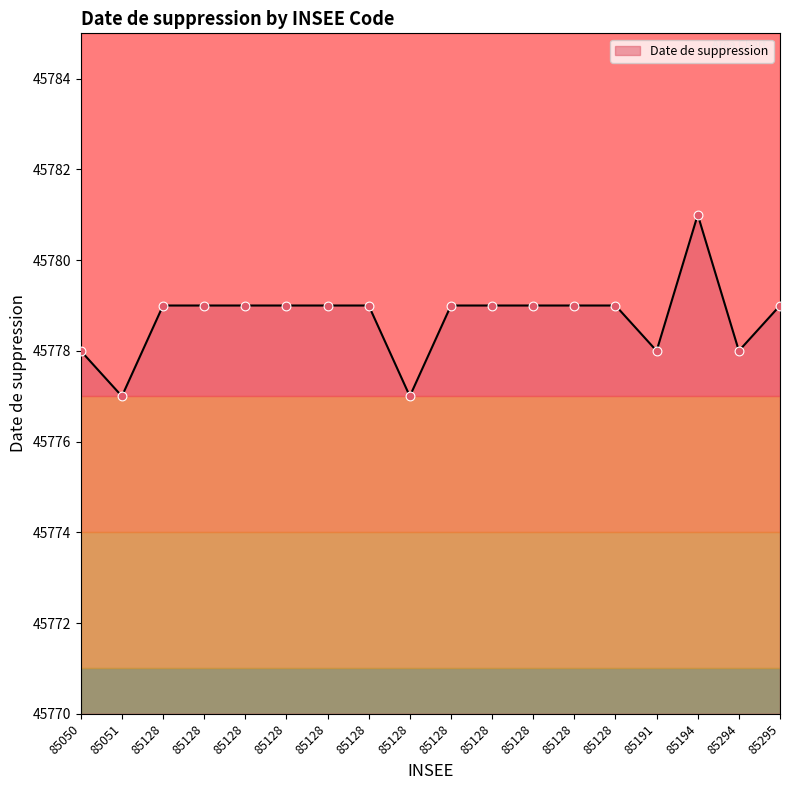

How many lines are shown in the chart?

1